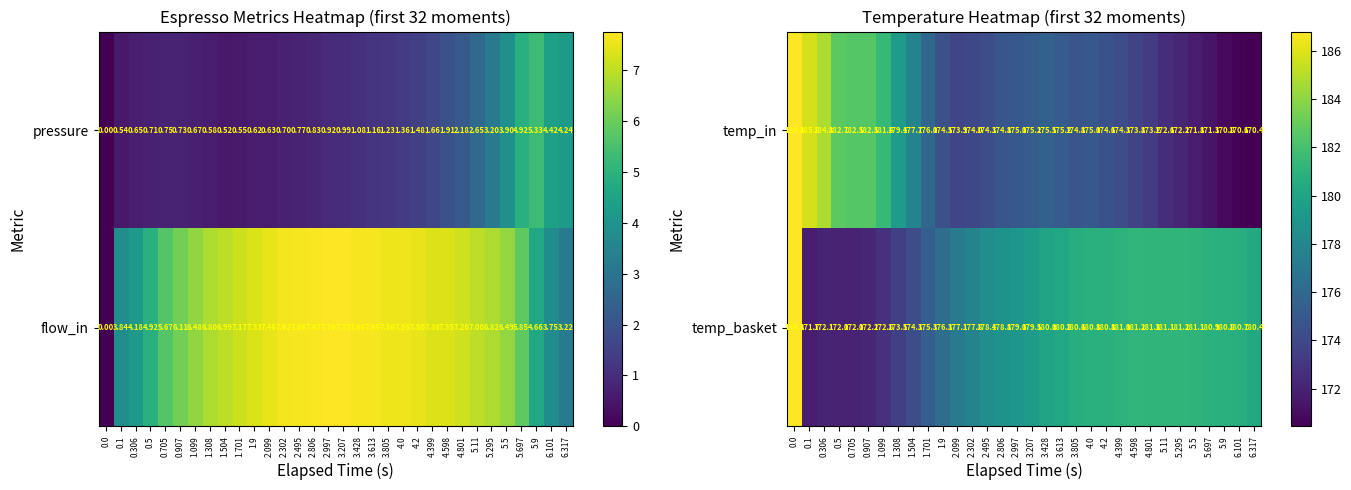

What is the average value of the temp_basket series?

178.2